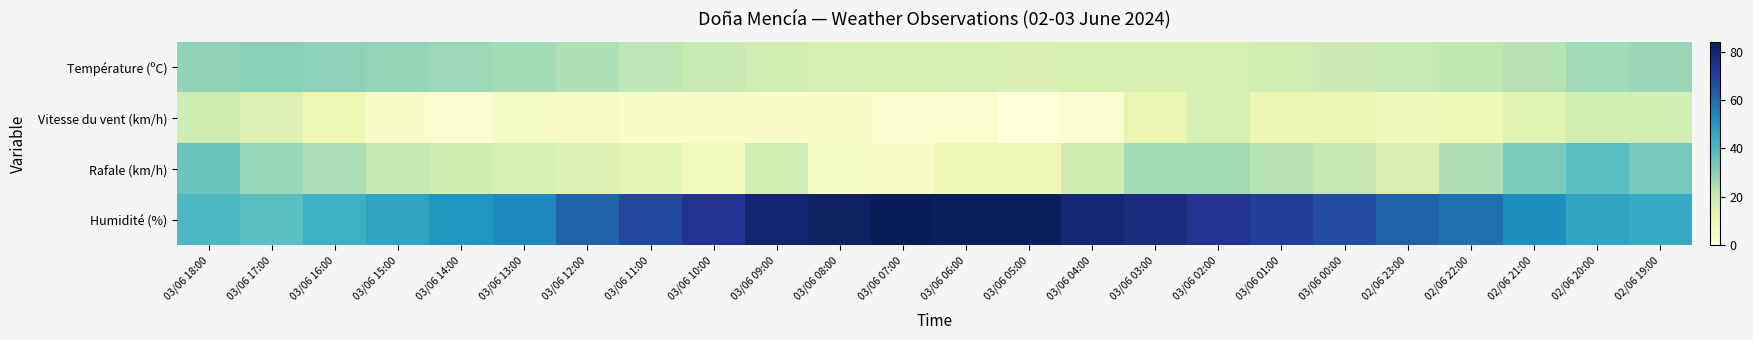

At which category is the sum across all series the highest?

03/06 02:00